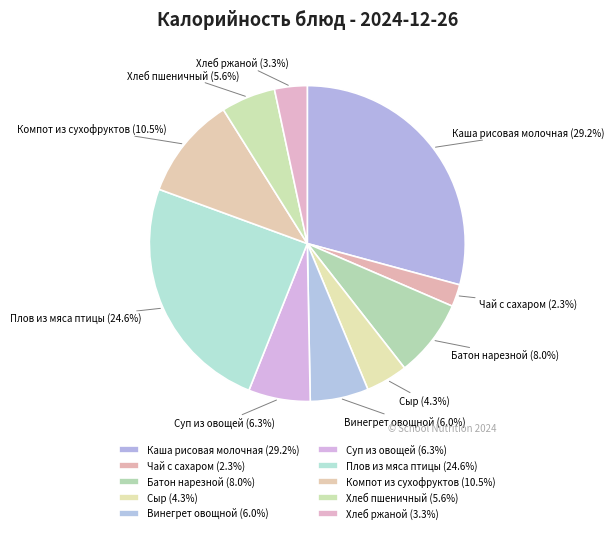

Does Компот из сухофруктов account for over 50% of the chart?

No